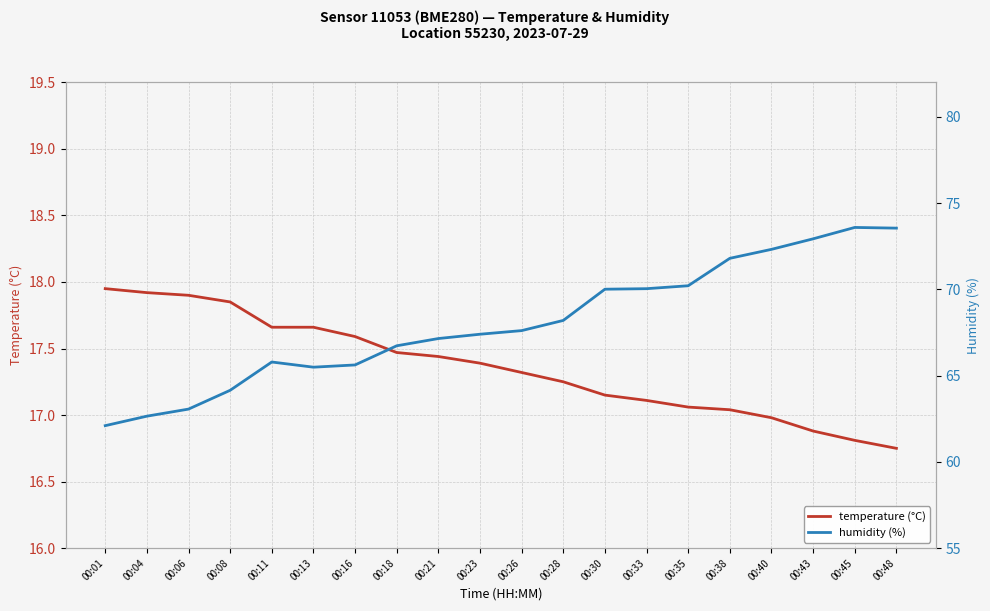

At 00:08, list the series in order from smallest to largest.

temperature (°C), humidity (%)